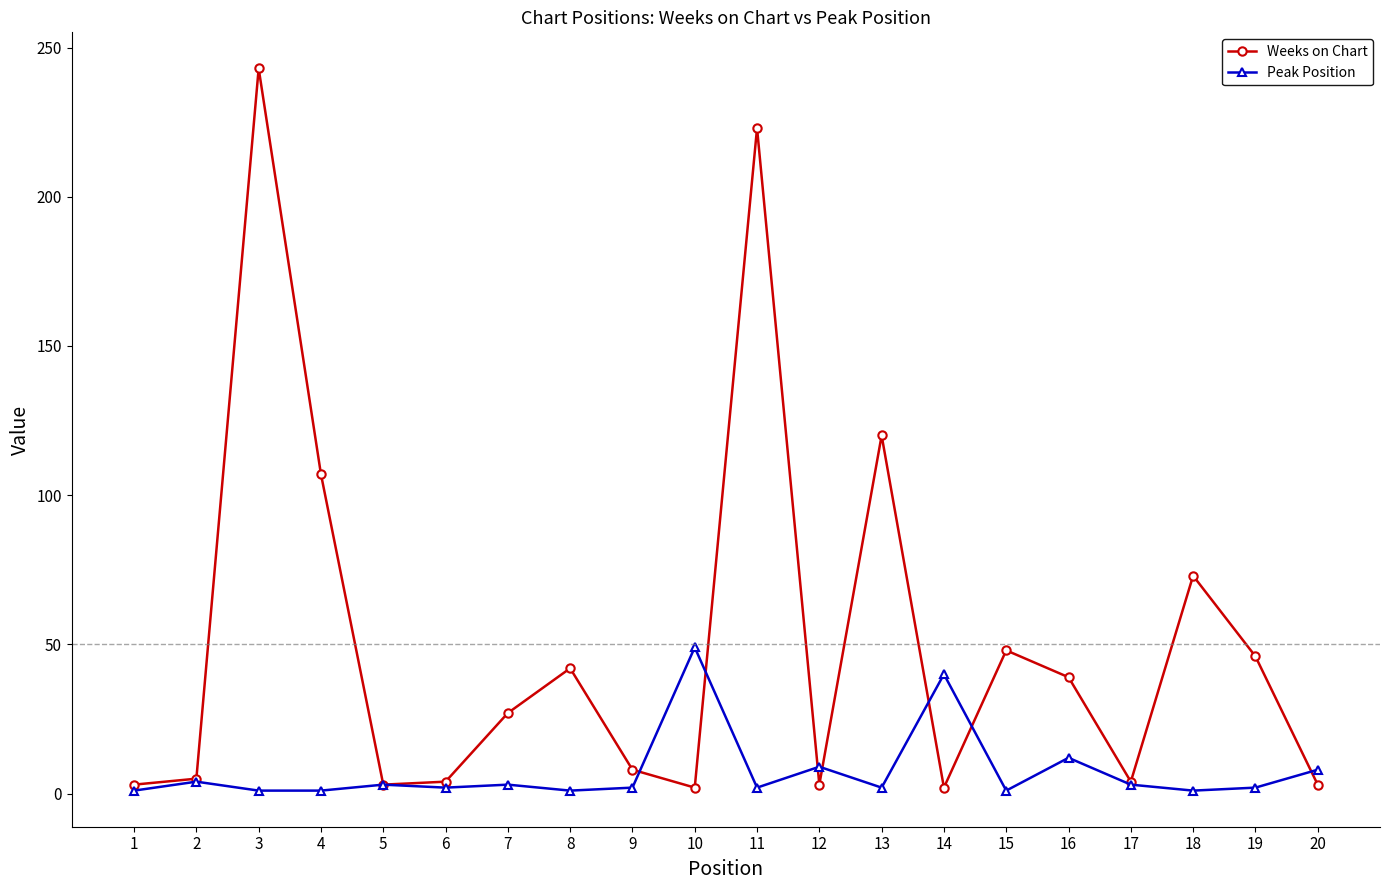

True or false: Peak Position and Weeks on Chart cross at least once.

True